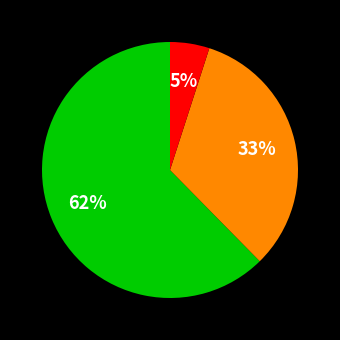

Does any single category account for the majority?

Yes